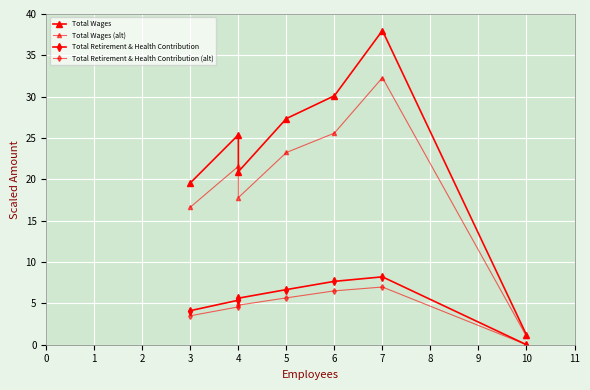

Which series has the largest range (max minus min)?

Total Wages